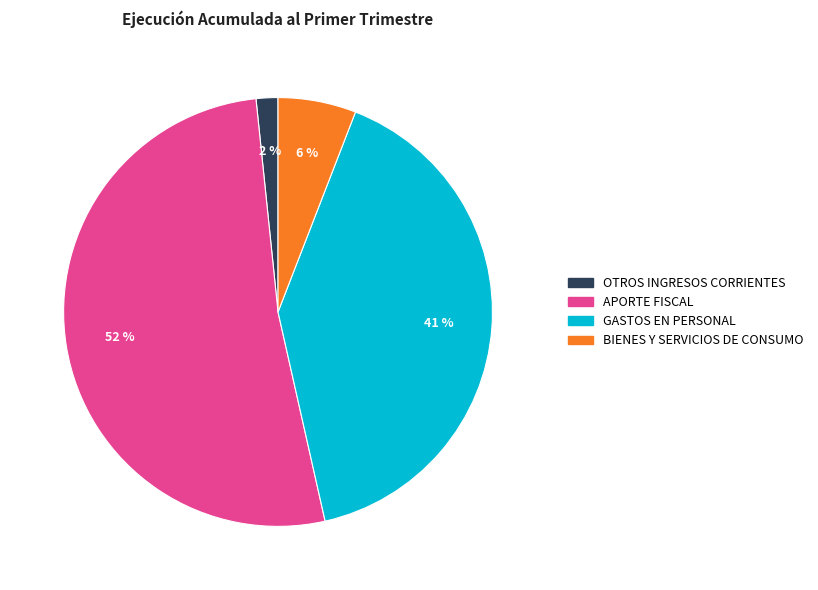

Which category has the smallest portion of the pie?

OTROS INGRESOS CORRIENTES